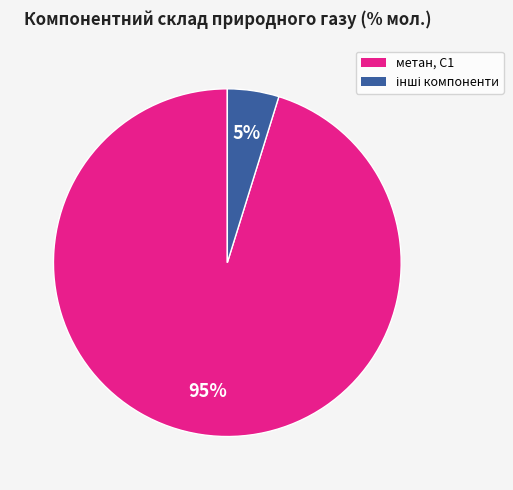

How many slices are in this pie chart?

2